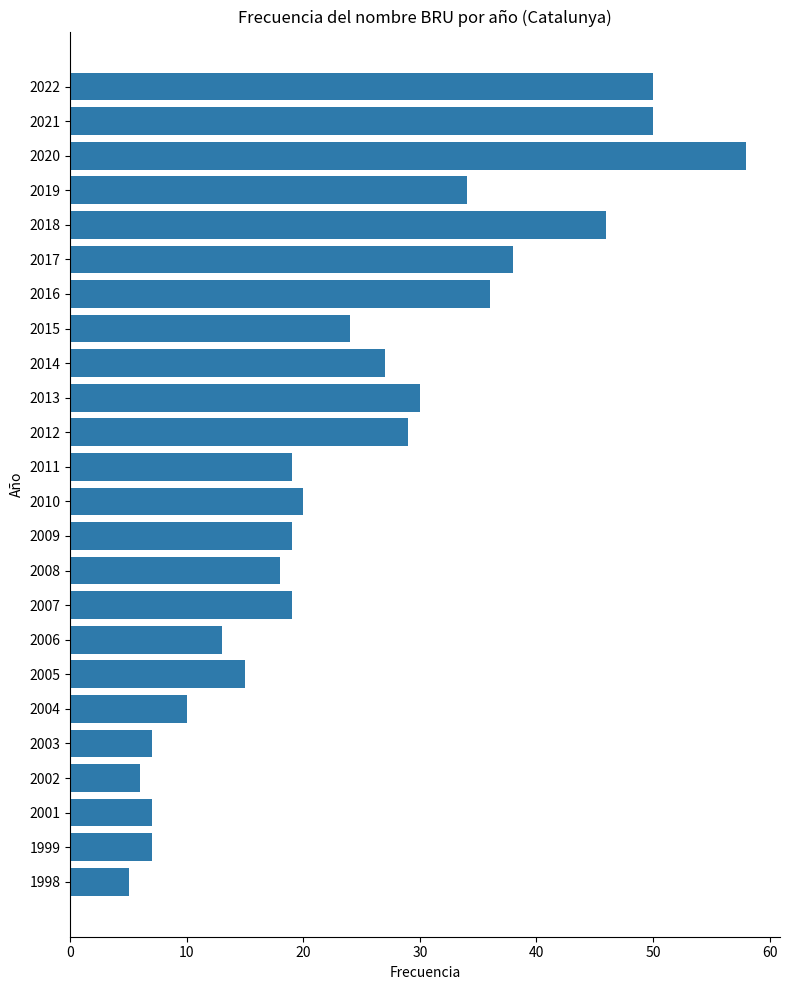

What is the value of the 23rd bar from the top?

7